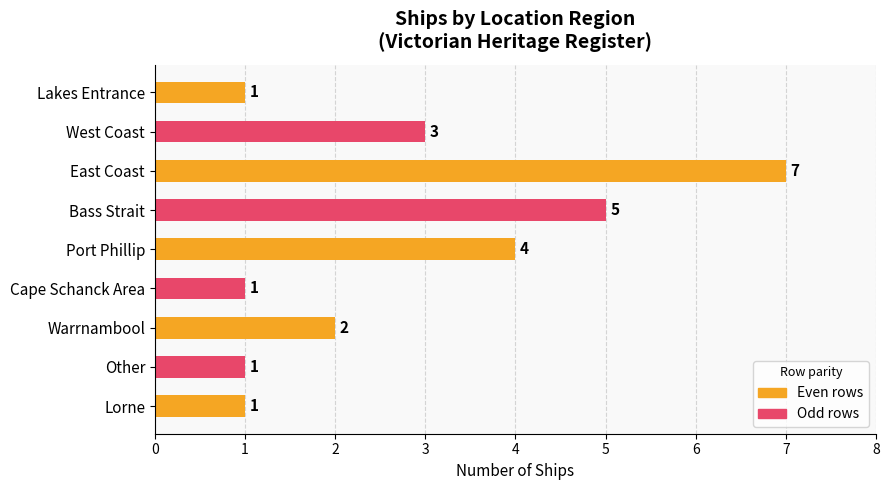

What is the approximate value at Port Phillip?

4